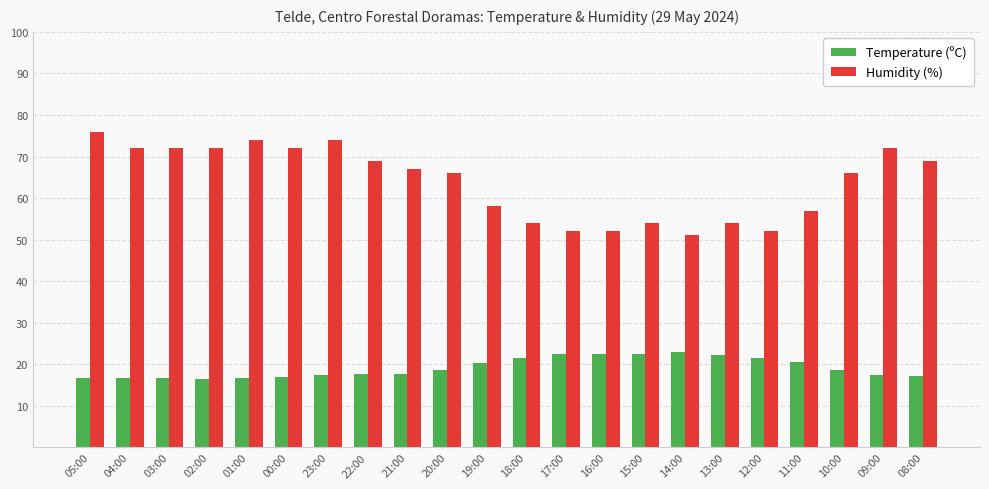

At which label does Humidity (%) reach its minimum?

14:00